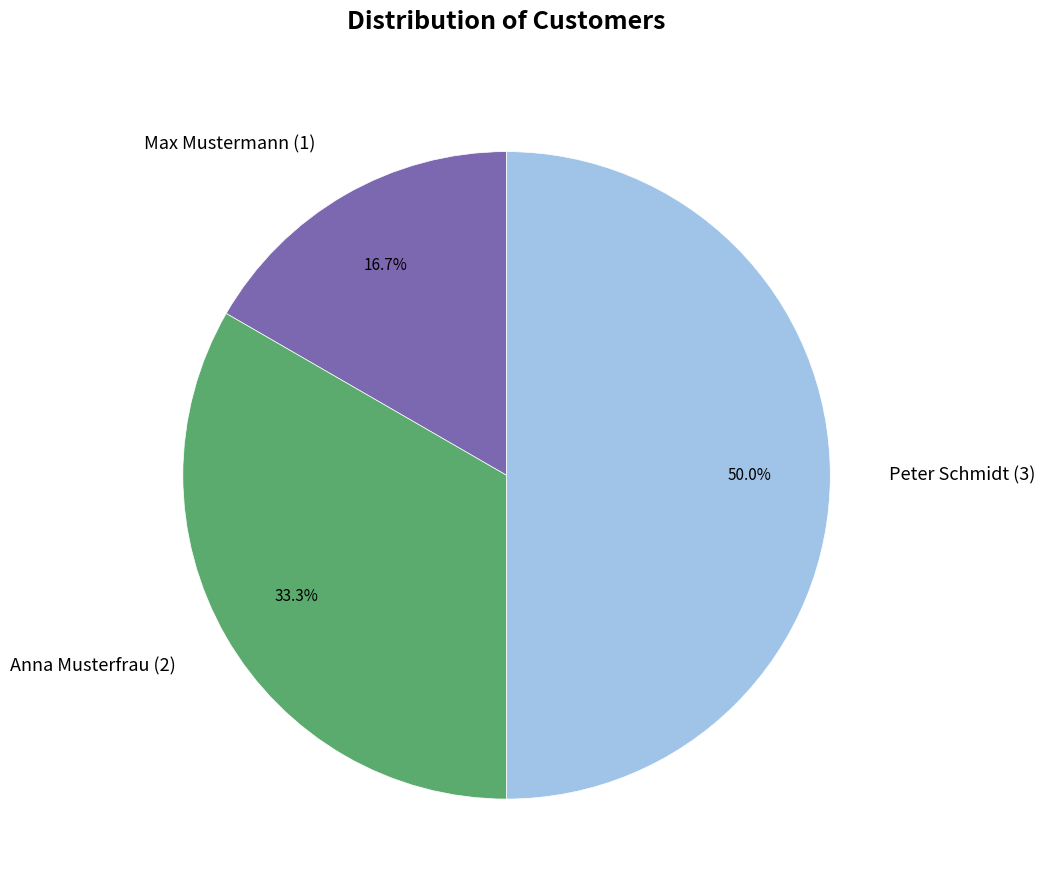

To the nearest percent, what is the average slice percentage?

33%